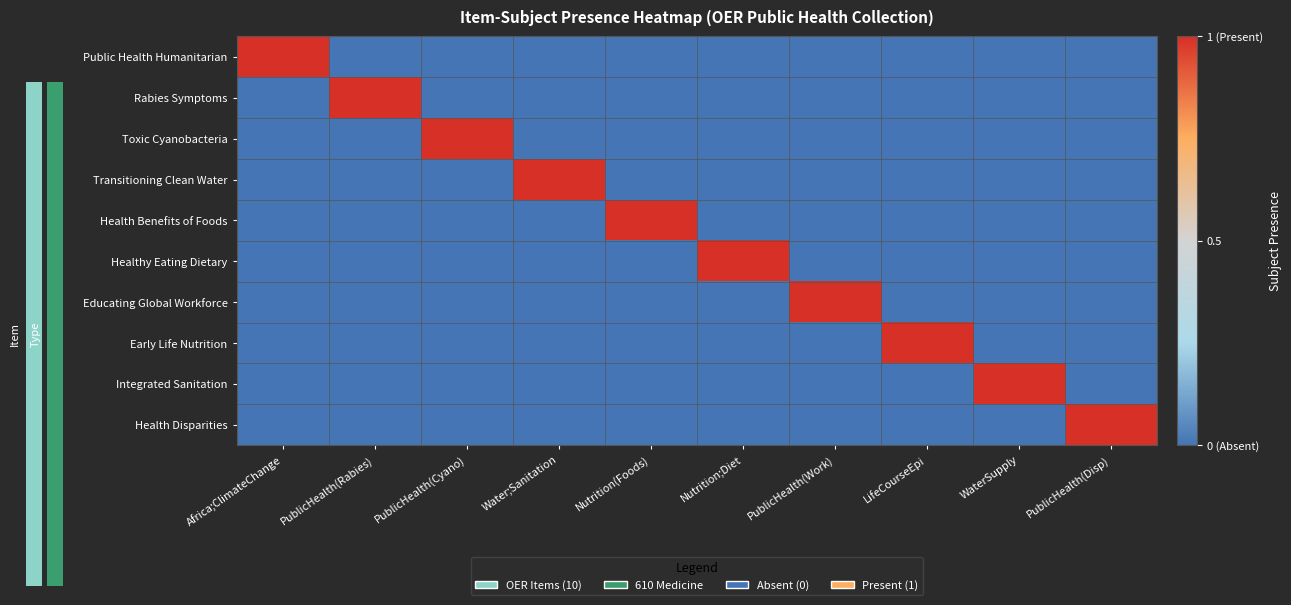

Between Africa;ClimateChange and LifeCourseEpi, which series saw the biggest shift?

Public Health Humanitarian